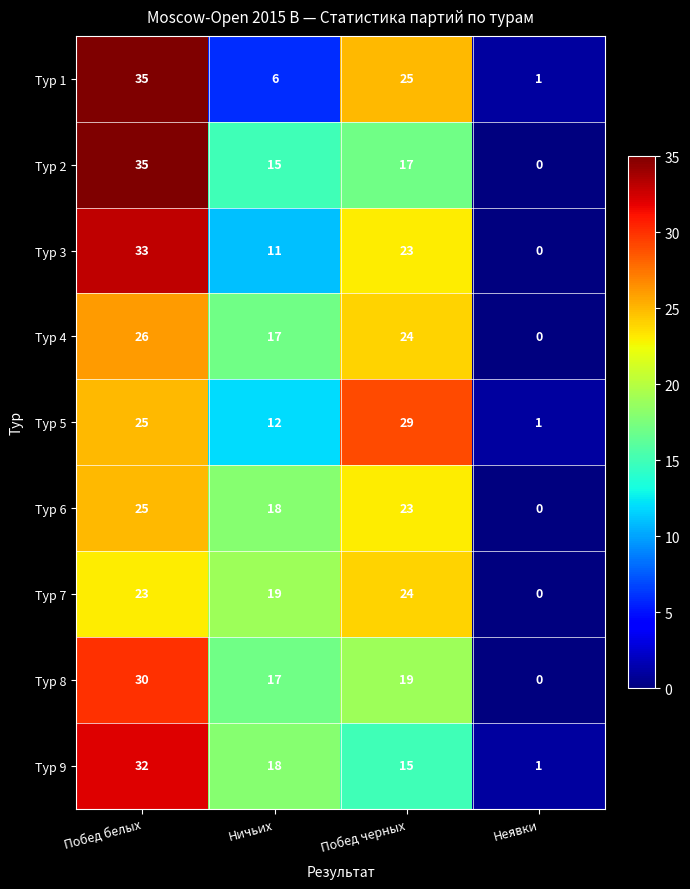

What is the difference between the highest and lowest values at Неявки?

1